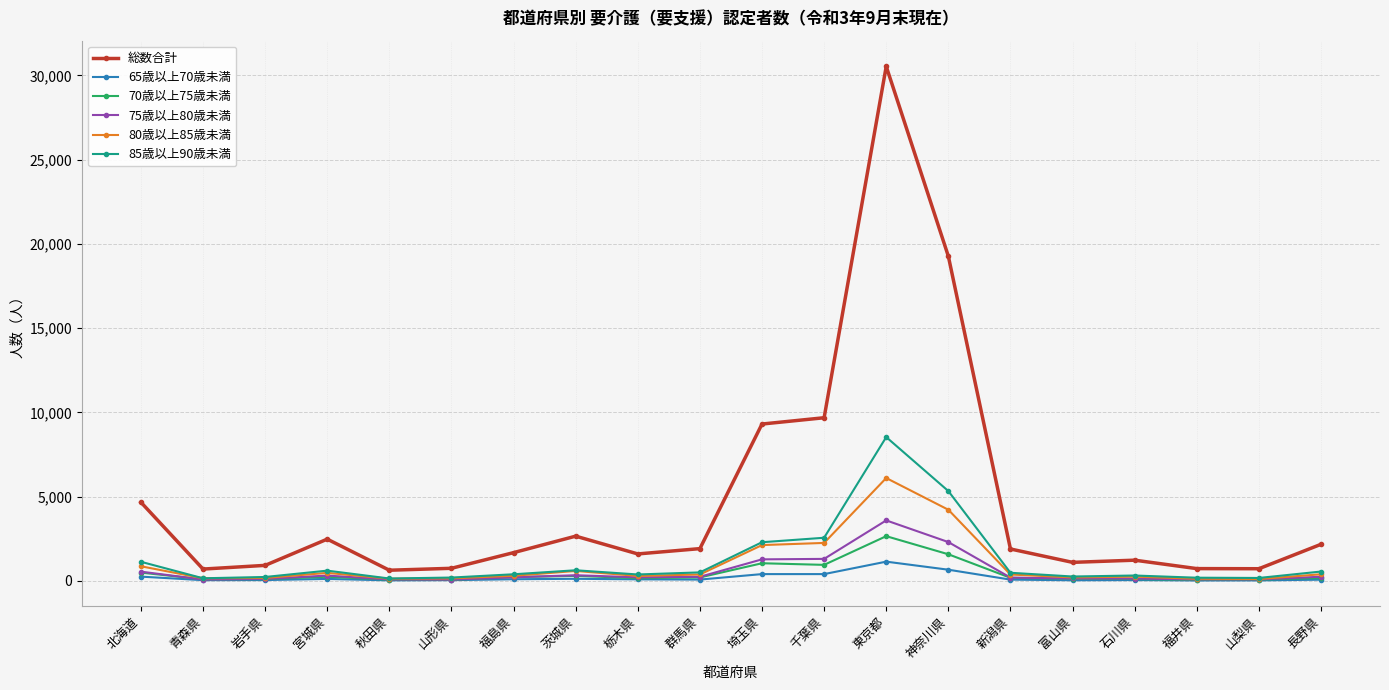

True or false: 総数合計 and 80歳以上85歳未満 intersect in this chart.

False